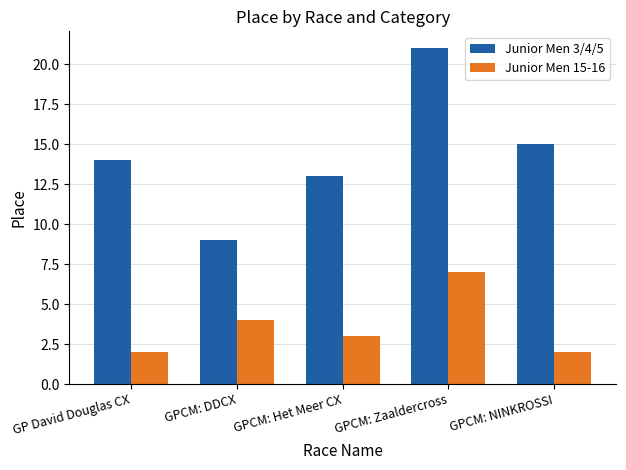

Reading left to right, transcribe all the data shown in this chart.

Junior Men 3/4/5: GP David Douglas CX=14	GPCM: DDCX=9	GPCM: Het Meer CX=13	GPCM: Zaaldercross=21	GPCM: NINKROSSI=15
Junior Men 15-16: GP David Douglas CX=2	GPCM: DDCX=4	GPCM: Het Meer CX=3	GPCM: Zaaldercross=7	GPCM: NINKROSSI=2